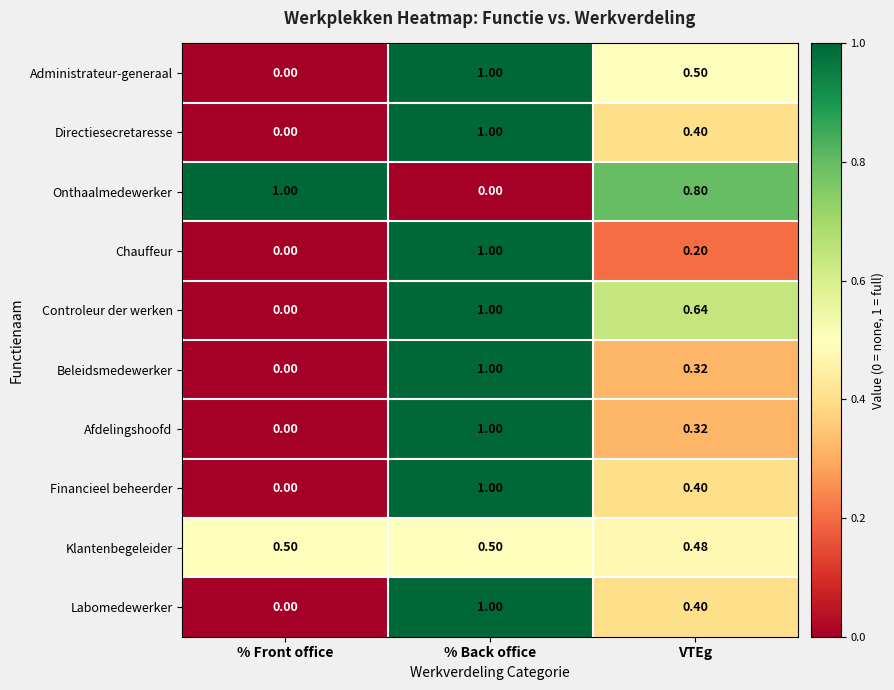

At which category is the sum across all series the highest?

% Back office